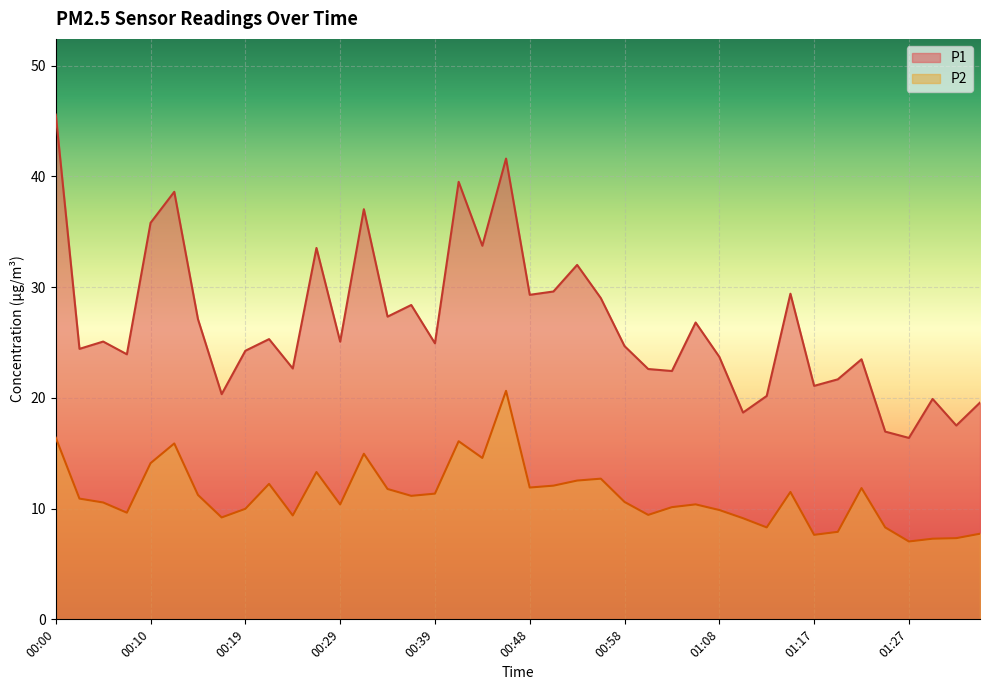

What is the label of the 33rd point from the left?

01:17